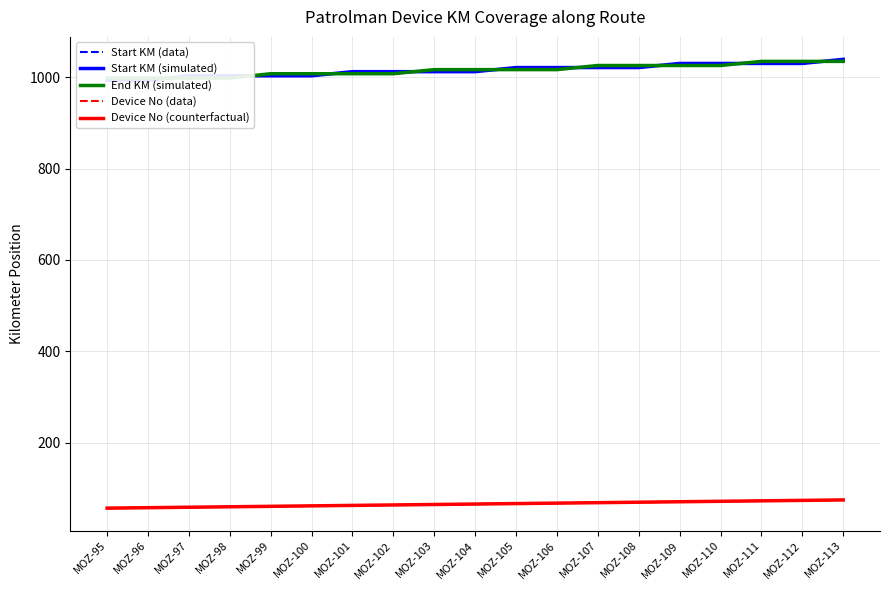

What is the difference between the maximum and second lowest values in the Start KM (data) series?

46.0